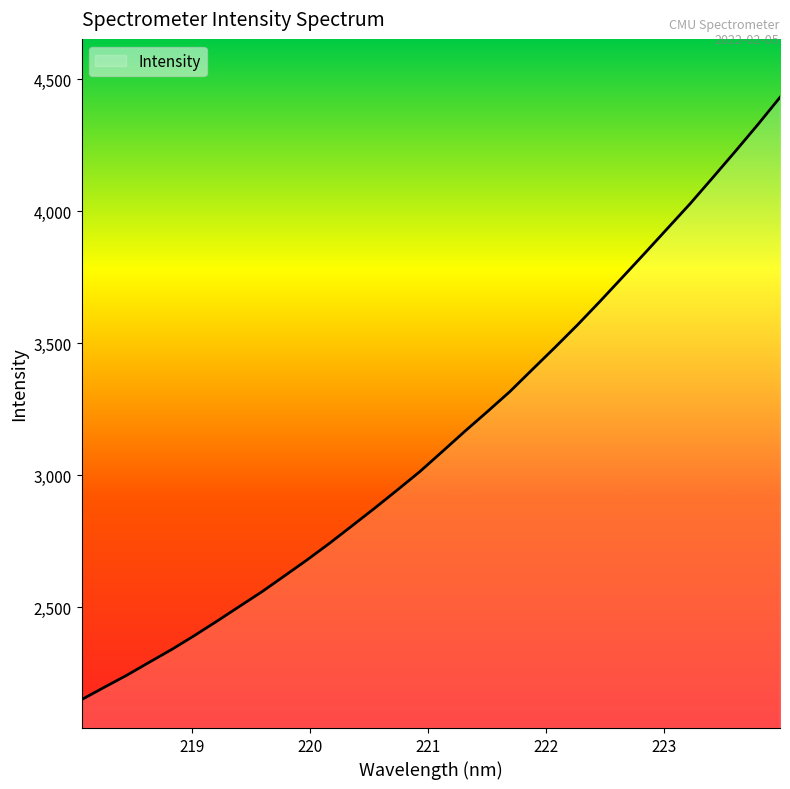

What is the smallest value displayed?

2149.0